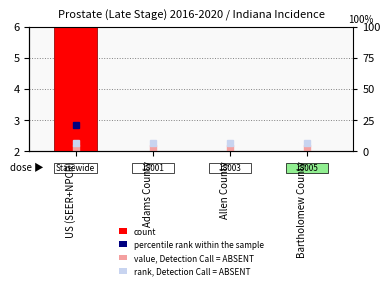

How many data points are above 2?

1